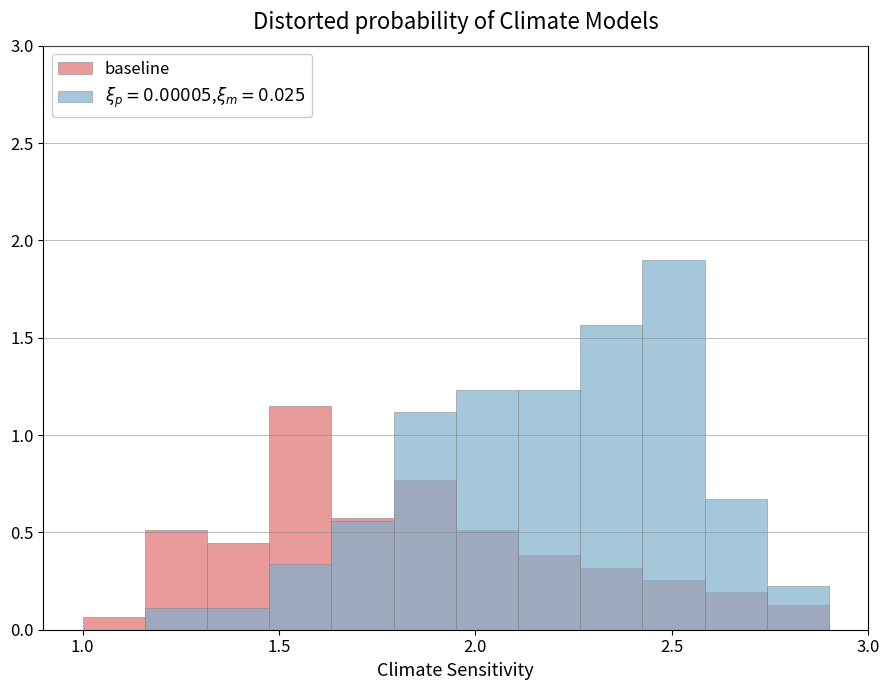

Which has a higher value, 5 or 9?

5